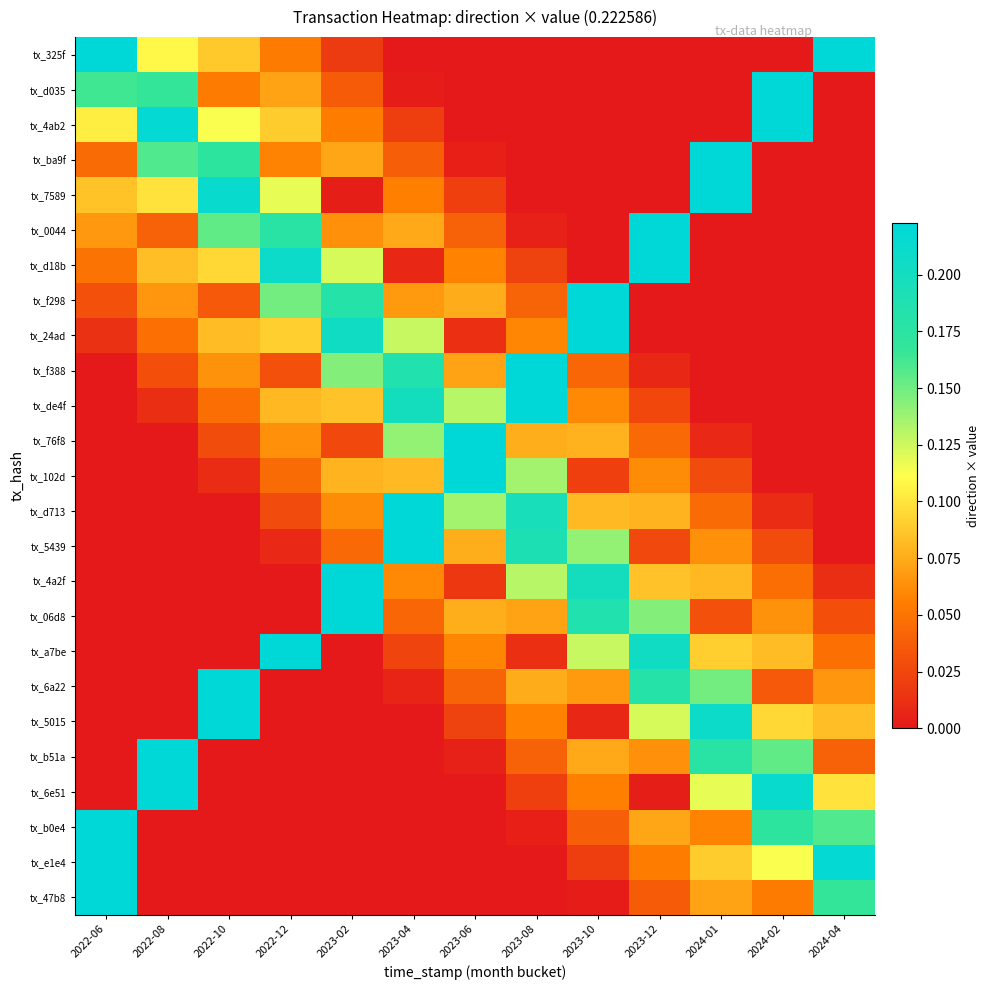

Which series has the widest spread of values?

tx_325f